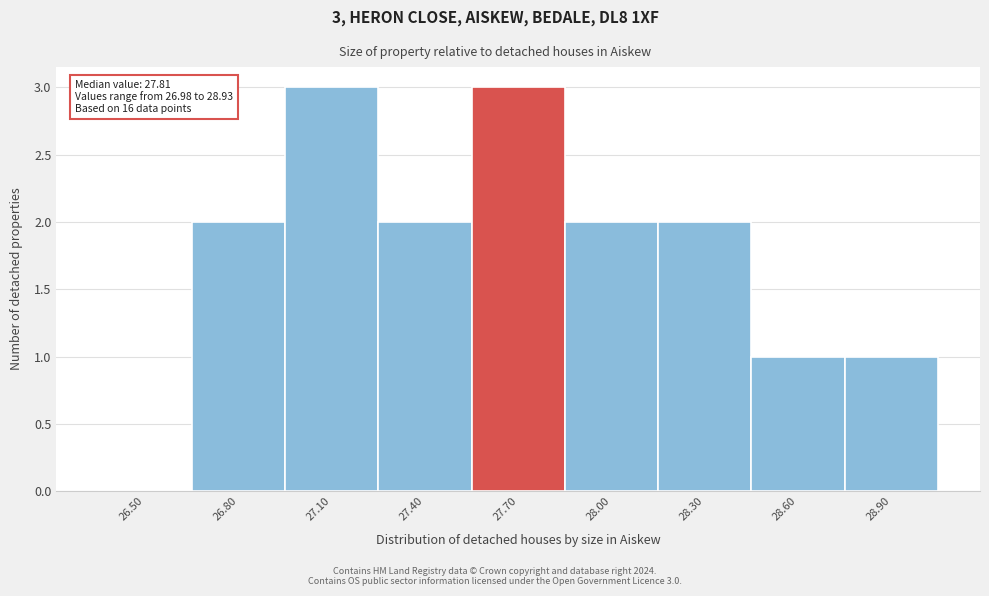

Reading right to left, what are all the values shown in this chart?

28.90=1	28.60=1	28.30=2	28.00=2	27.70=3	27.40=2	27.10=3	26.80=2	26.50=0